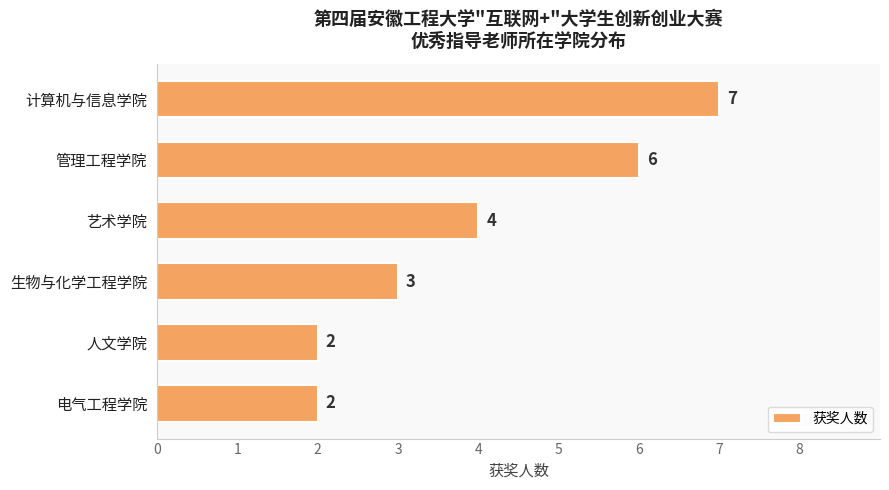

What is the ratio of the value at 人文学院 to the value at 管理工程学院?

0.3